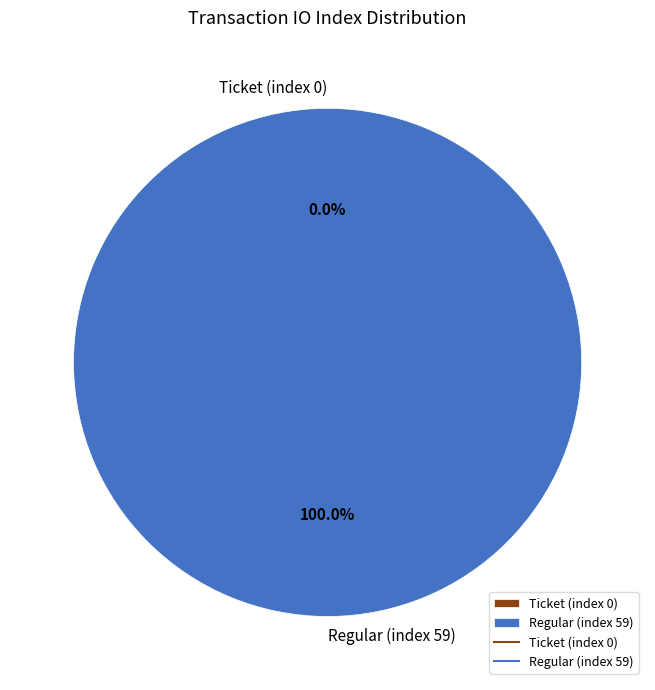

To the nearest percent, what is the average slice percentage?

50%